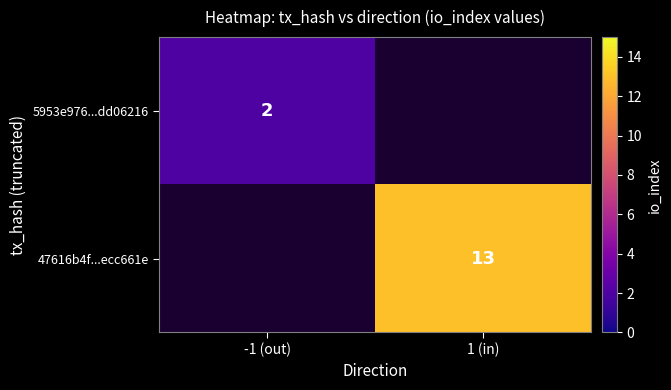

True or false: 47616b4f...ecc661e has a value of 17.4 at 1 (in).

False